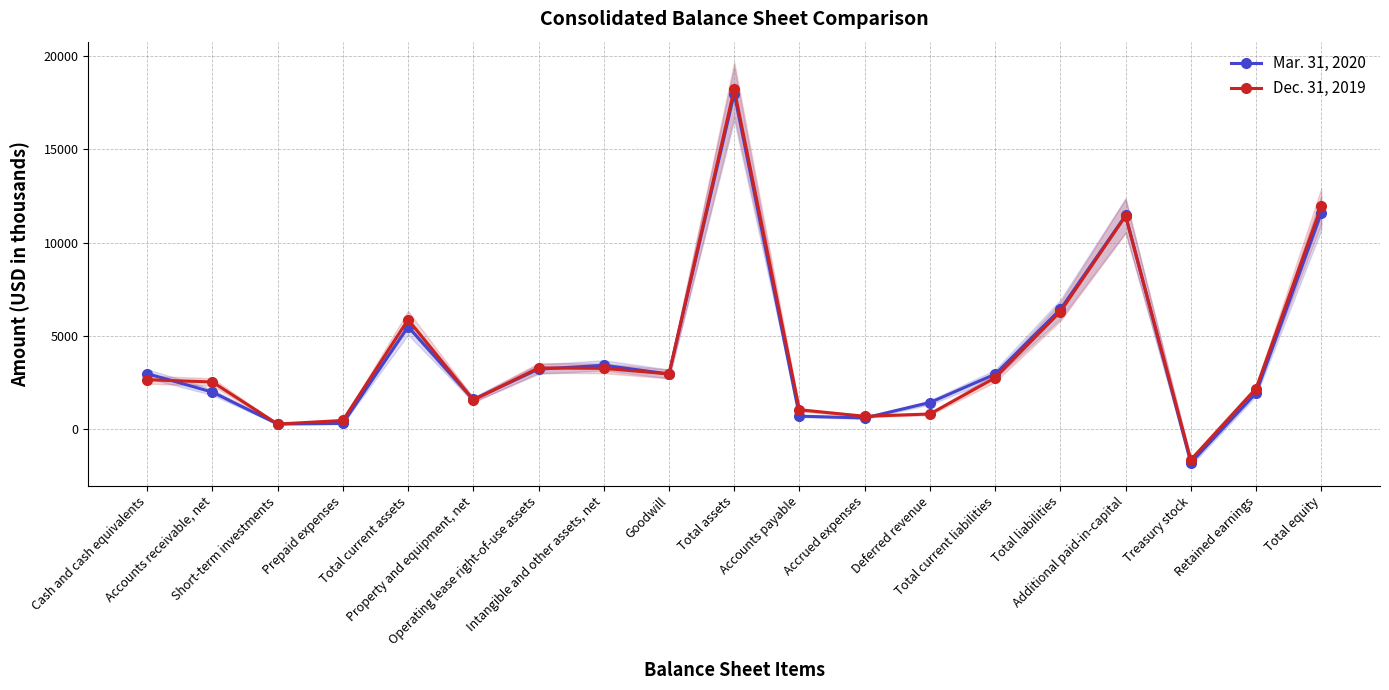

Does the chart have visible grid lines?

Yes